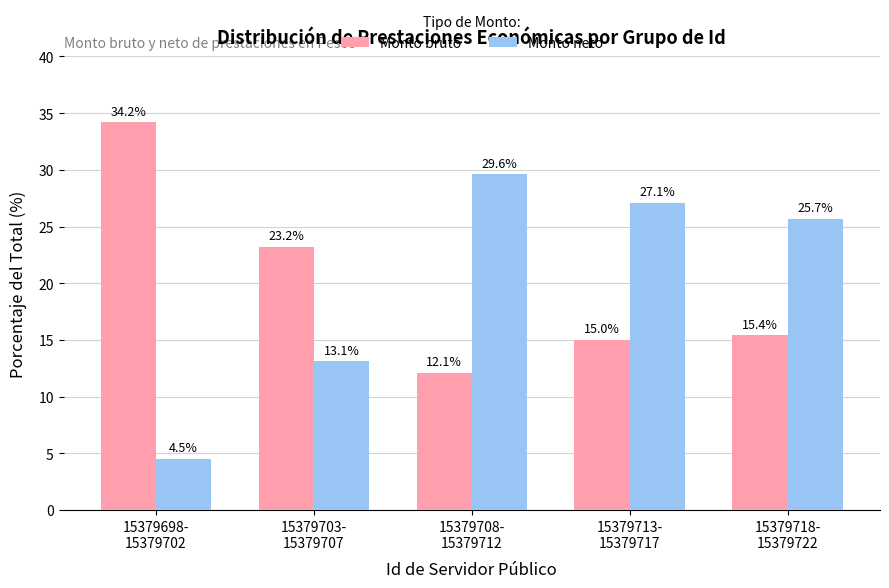

Count the number of categories in the chart.

5